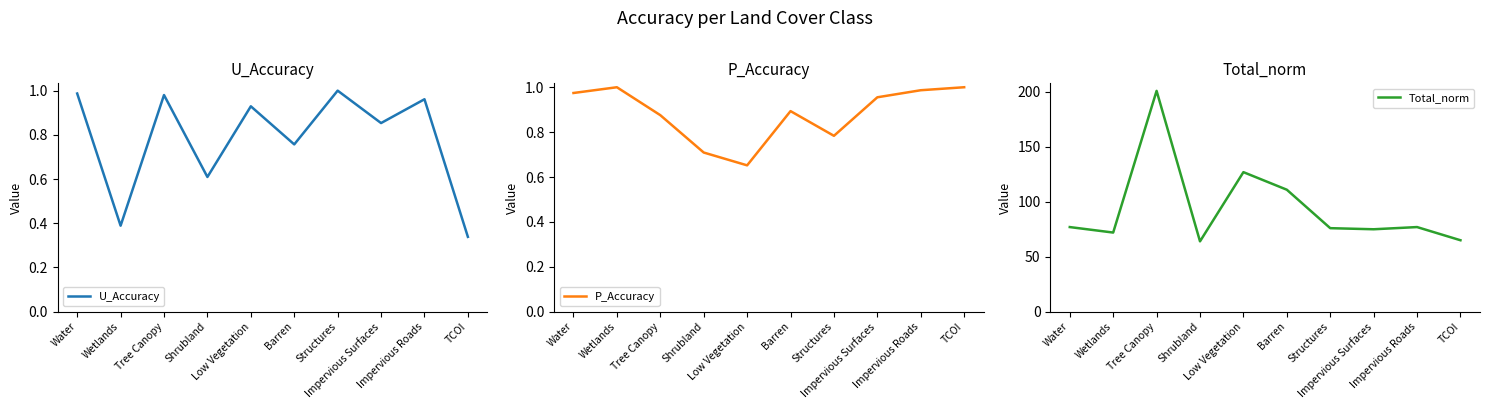

What is the sum of the U_Accuracy values at TCOI and Barren?

1.1